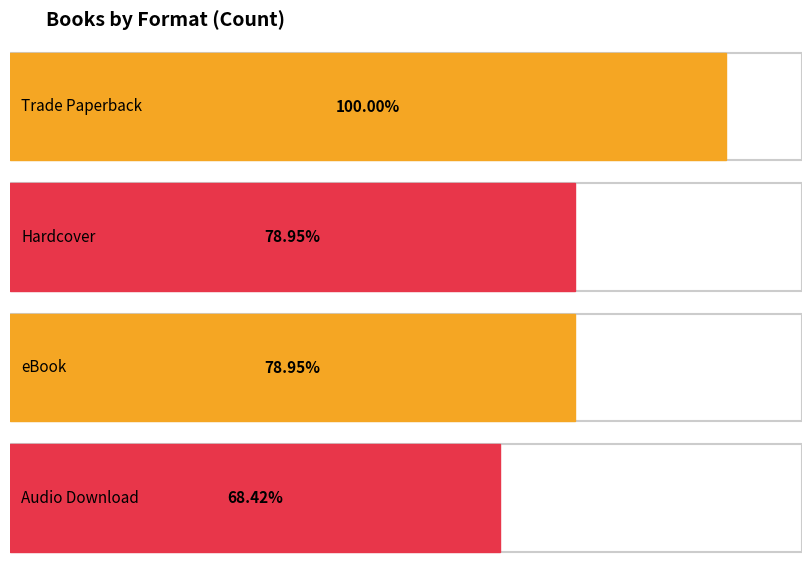

True or false: the data shows 23 at eBook.

False